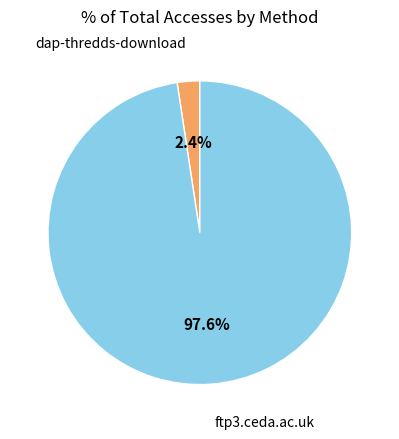

To the nearest percent, what is the difference between the largest and smallest slice percentages?

95%